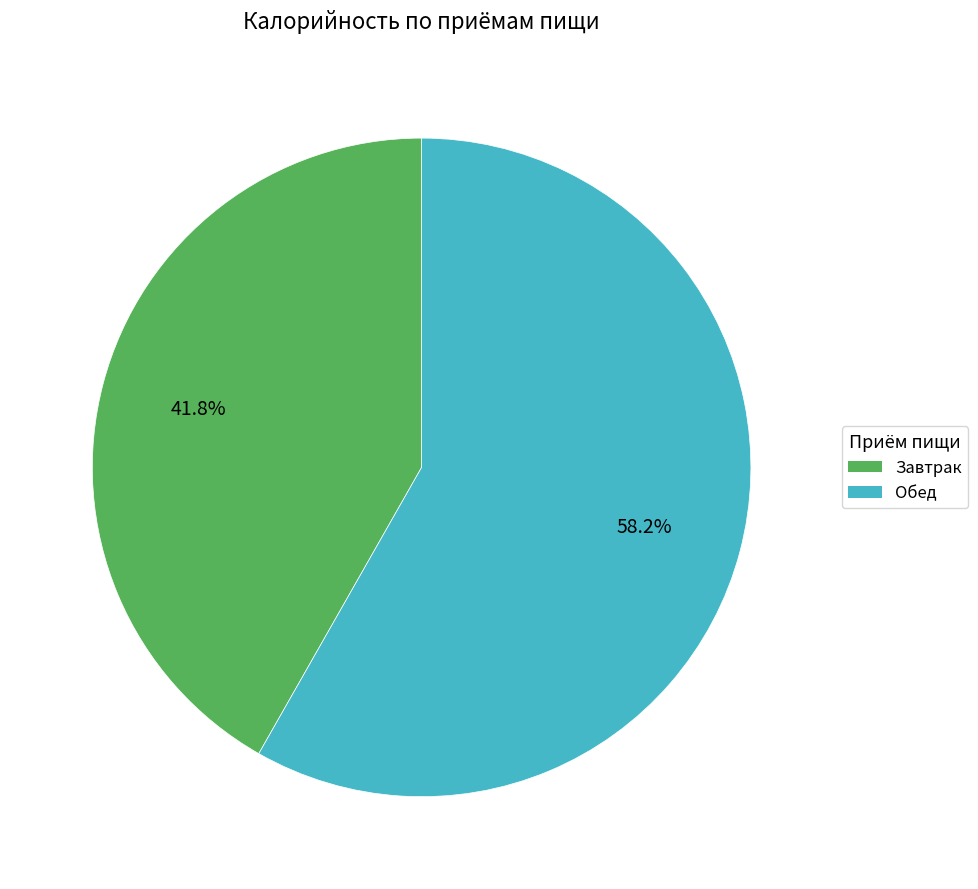

Between Завтрак and Обед, which is larger?

Обед